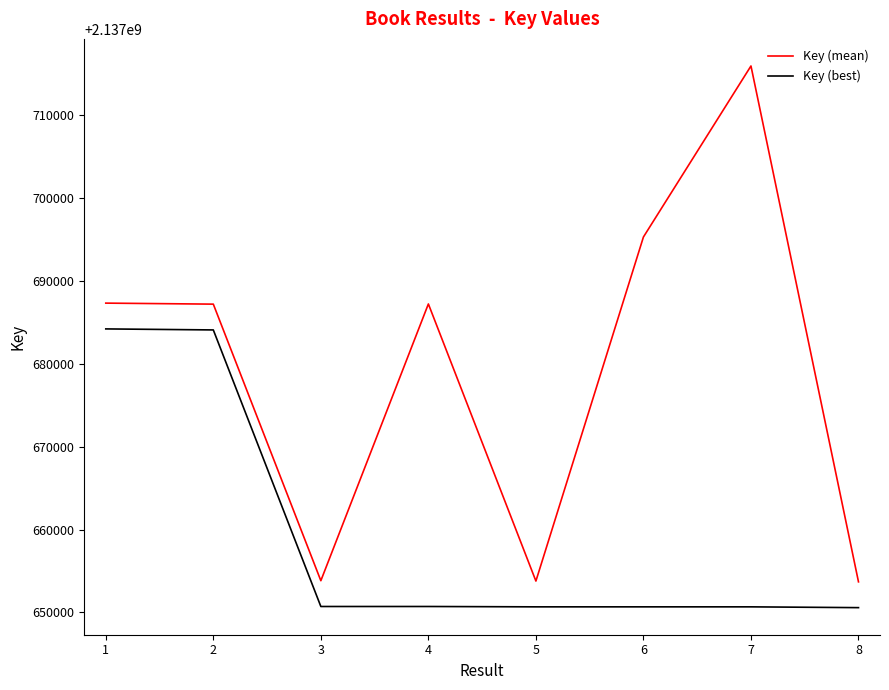

What is the average value of the Key (best) series?

2137659039.9